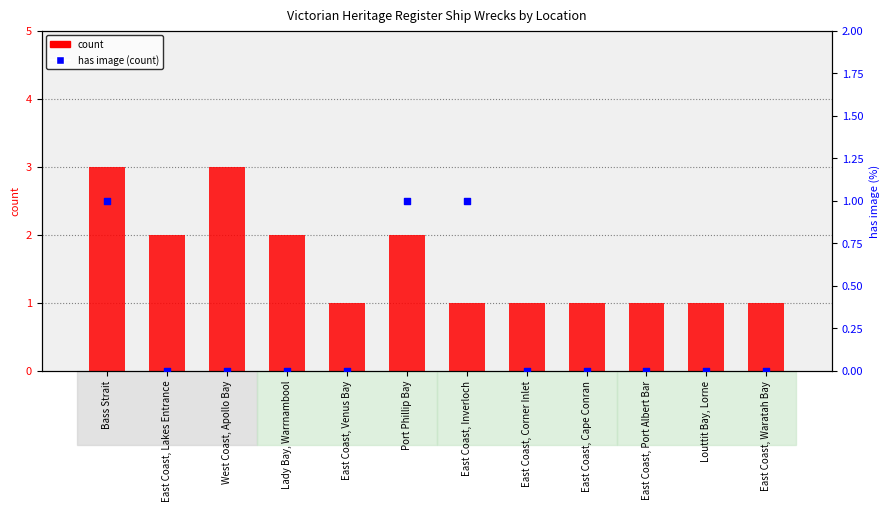

Which series has the widest spread of Y values?

count